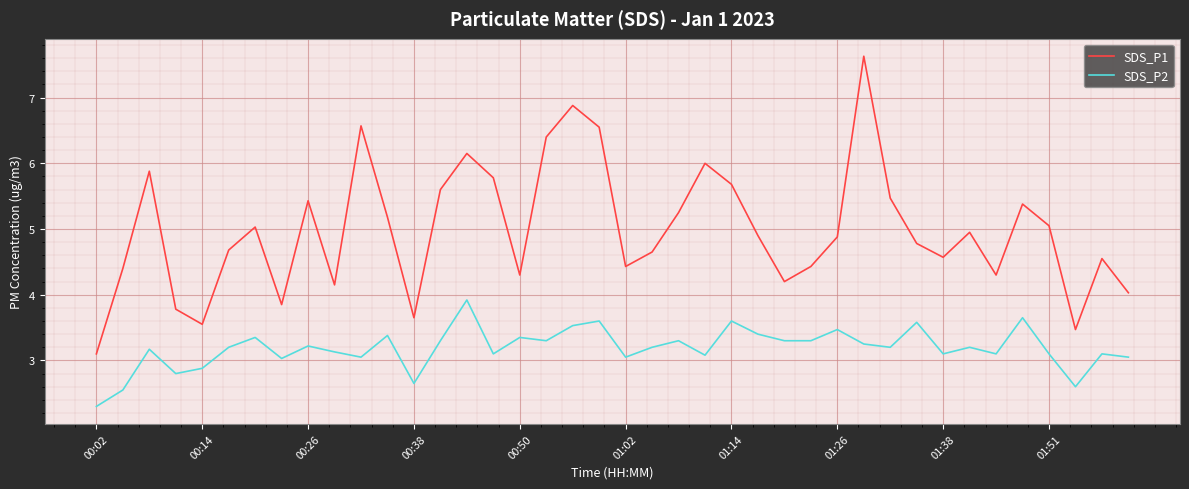

List the series in order of their overall mean, lowest first.

SDS_P2, SDS_P1